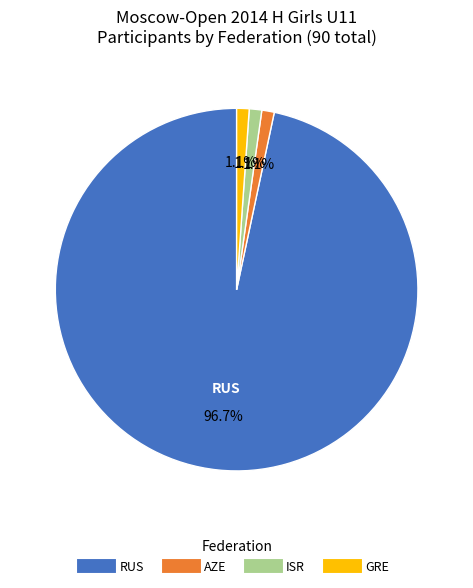

To the nearest percent, what is the average slice percentage?

25%